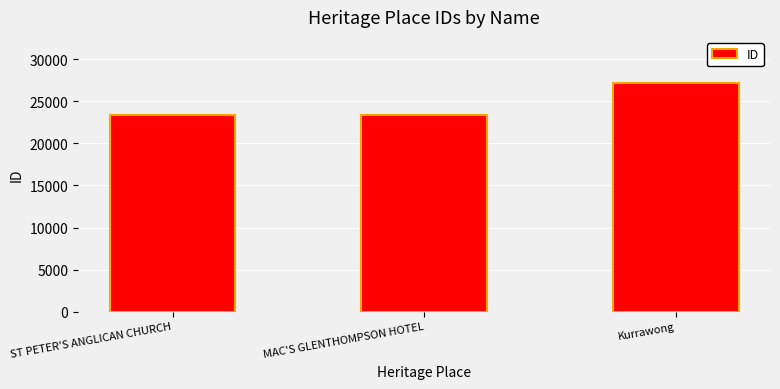

How many data points does each series have?

3